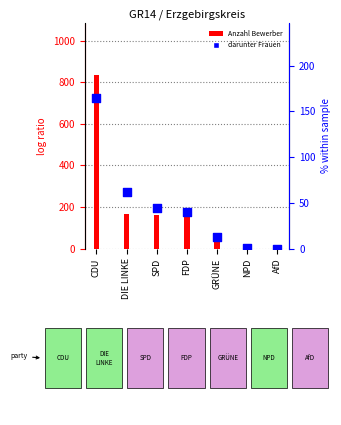

At how many categories does at least one series exceed 595?

1